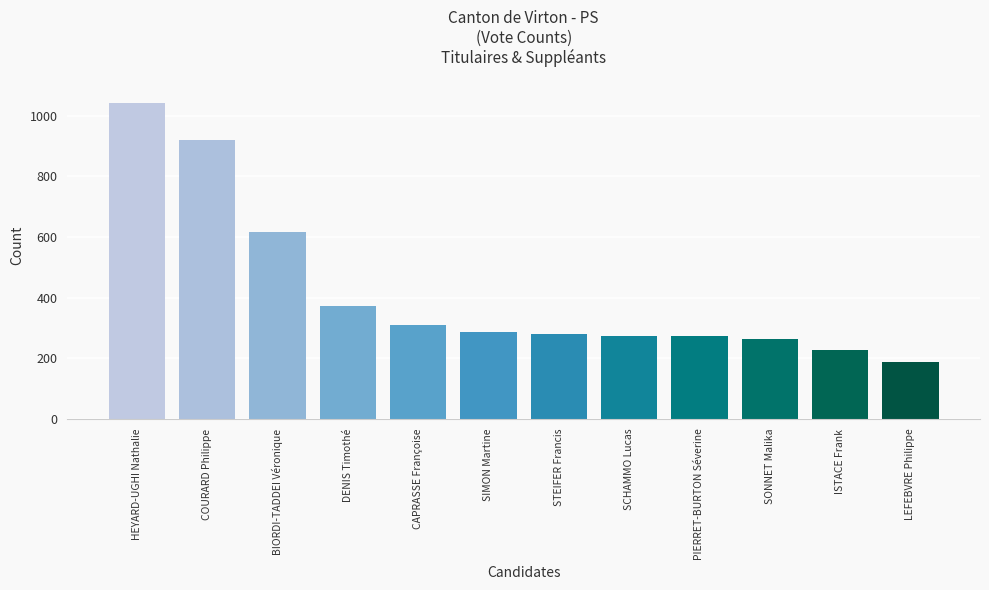

Between ISTACE Frank and BIORDI-TADDEI Véronique, which is larger?

BIORDI-TADDEI Véronique